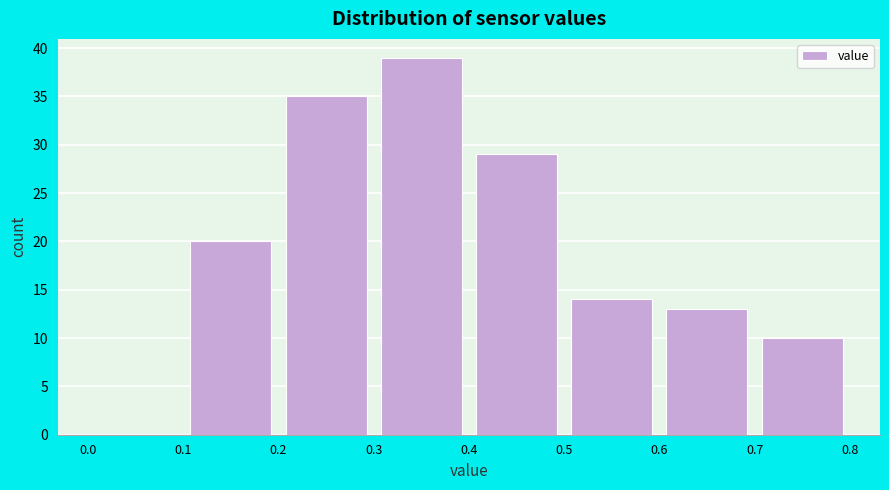

Over which range of the x-axis is the bar tallest?

0.3 to 0.4